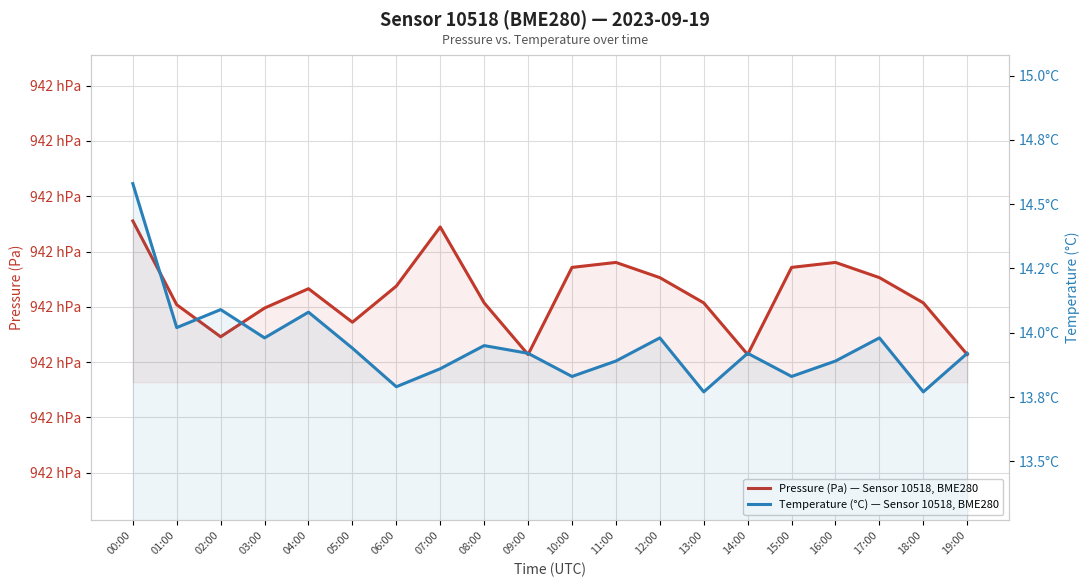

What is the difference between the second highest and minimum values in the Pressure (Pa) — Sensor 10518, BME280 series?

23.1